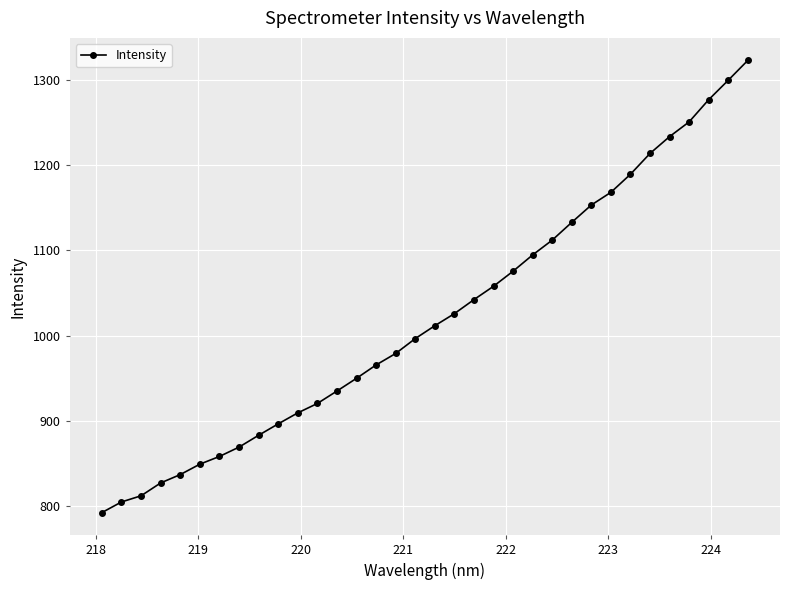

What is the greatest value displayed?

1322.4